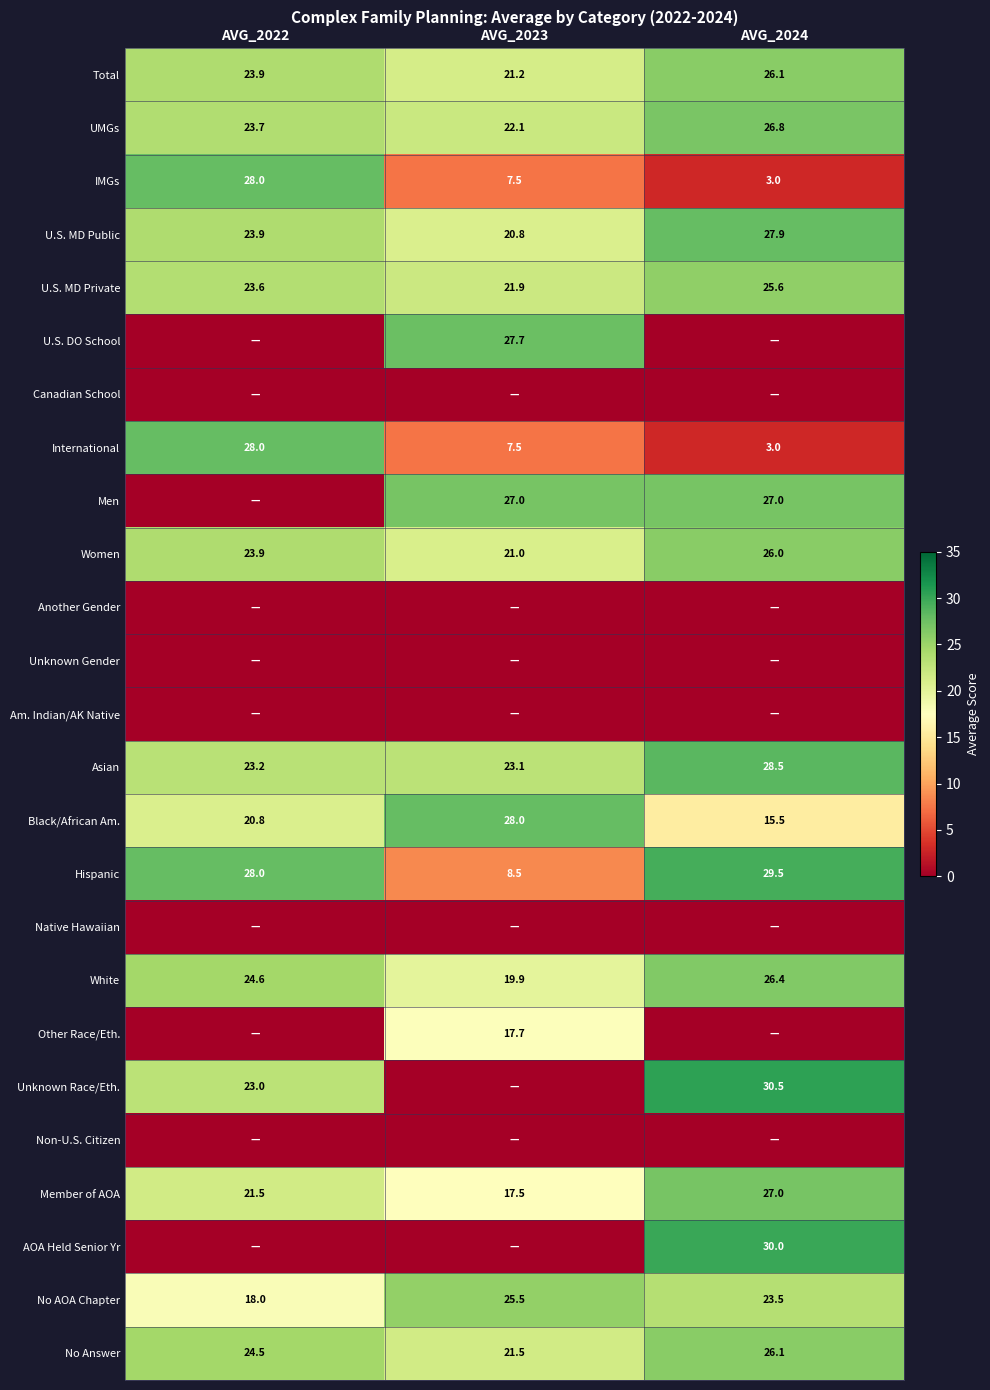

The White series shows 34.9 at AVG_2024. True or false?

False